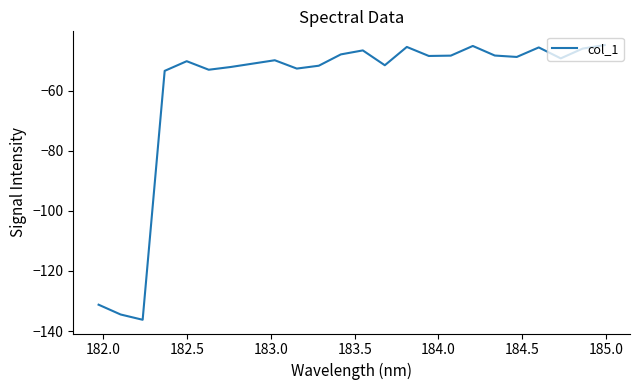

How many lines are shown in the chart?

1